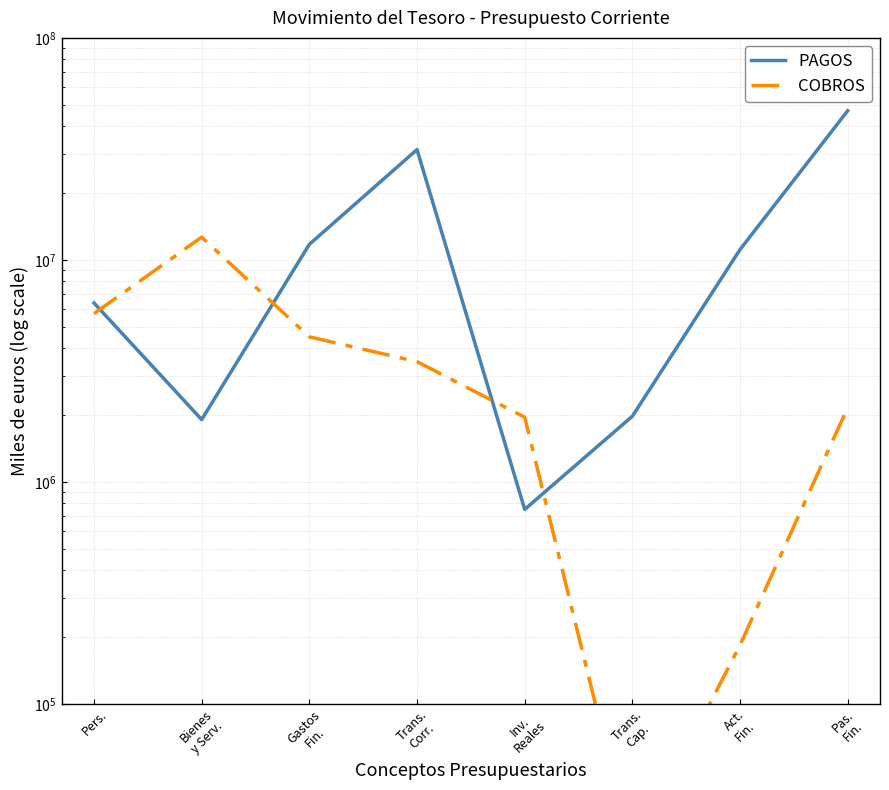

Rank the series at Gastos
Fin. from lowest to highest value.

COBROS, PAGOS